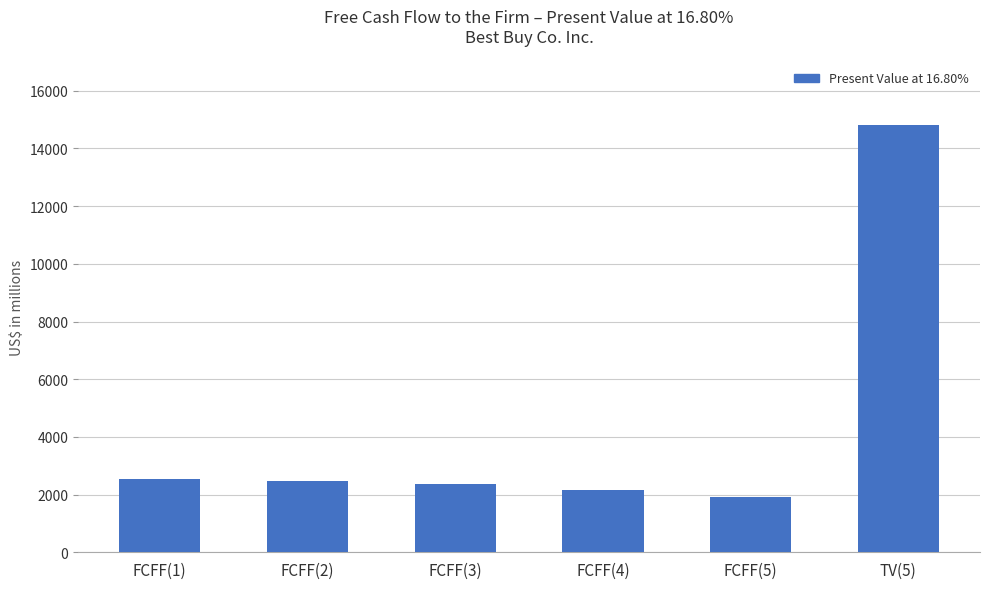

What is the value of the 5th bar from the left?

1907